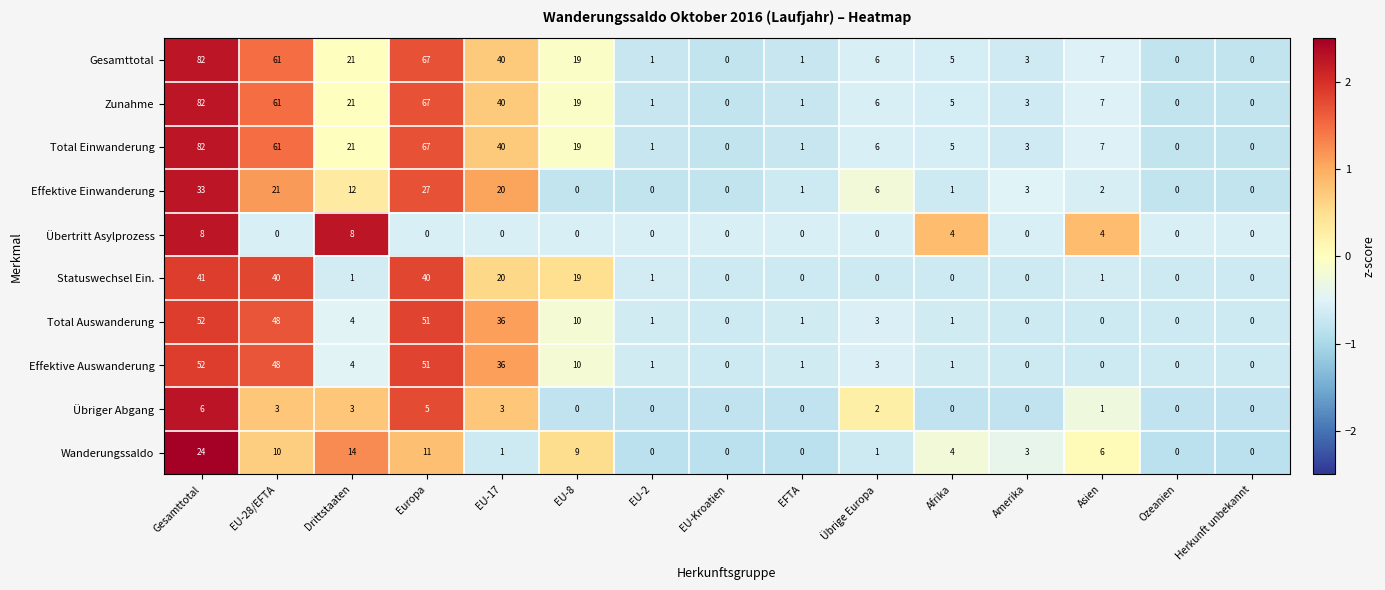

The value of Übertritt Asylprozess at Amerika is 0. True or false?

True